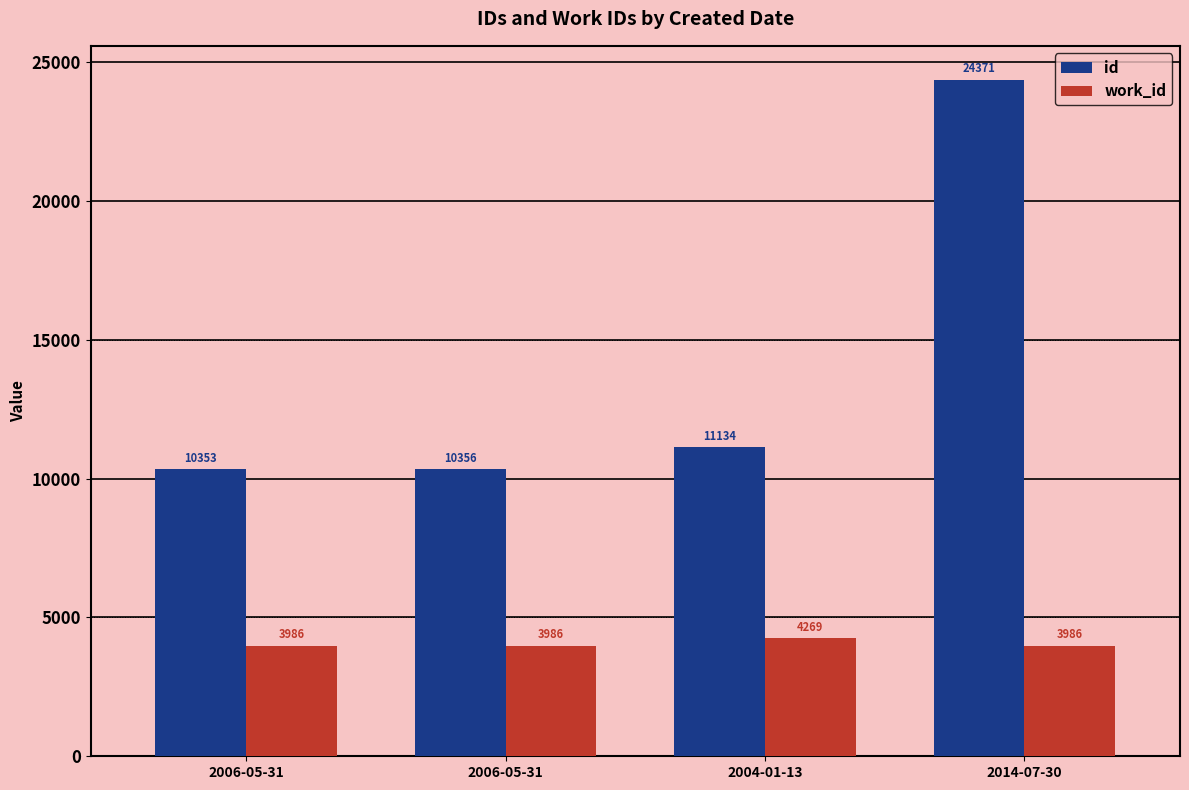

Is it true that work_id equals 6905 at 2004-01-13?

False